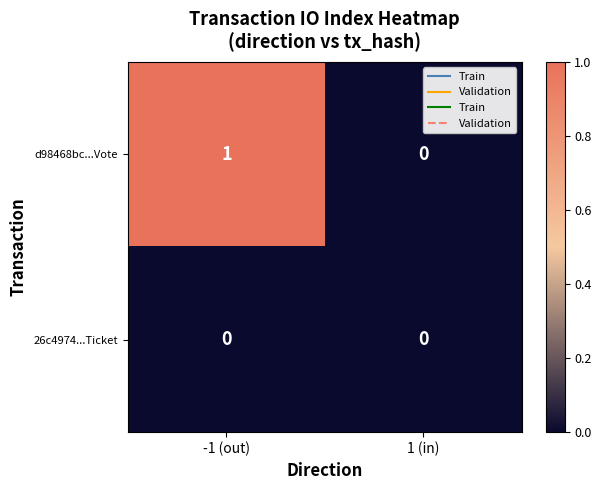

What is the difference between the highest and lowest values at -1 (out)?

1